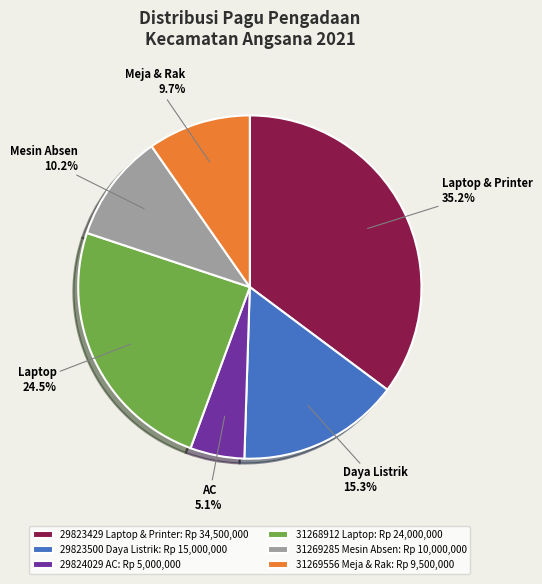

Between 31269556 Meja & Rak: Rp 9,500,000 and 29824029 AC: Rp 5,000,000, which is larger?

31269556 Meja & Rak: Rp 9,500,000